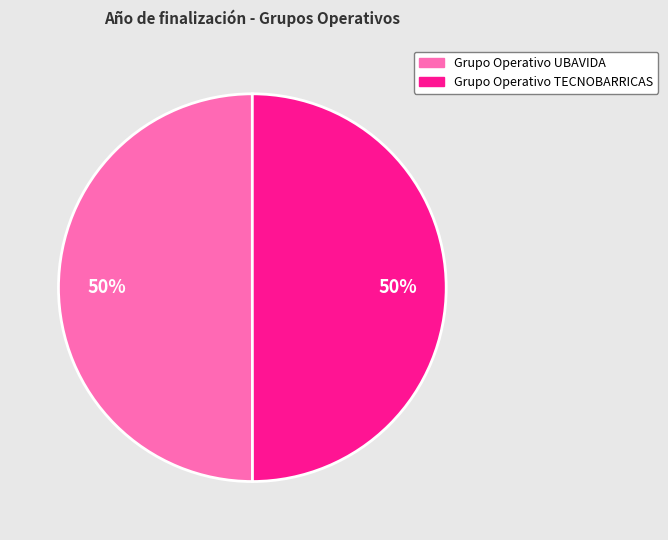

The Grupo Operativo UBAVIDA slice represents 50% of the pie. True or false?

True